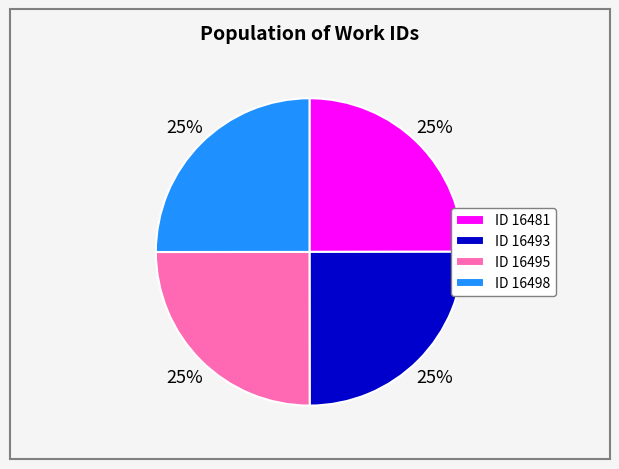

What is the ratio of the value at ID 16481 to the value at ID 16493?

1.0